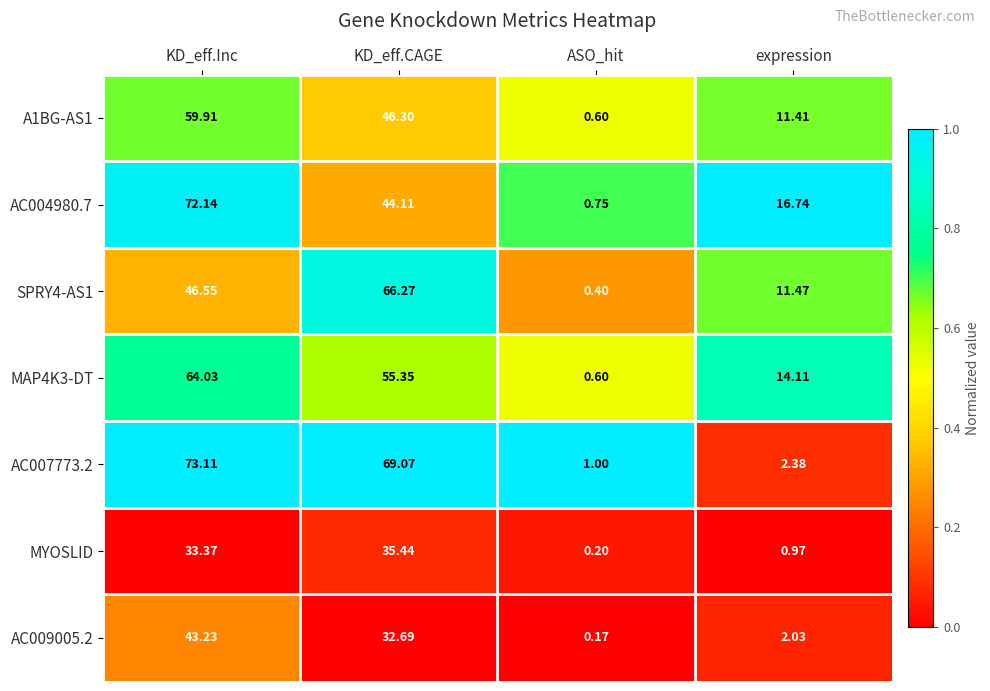

Where is AC007773.2 nearest to the value 37?

KD_eff.CAGE